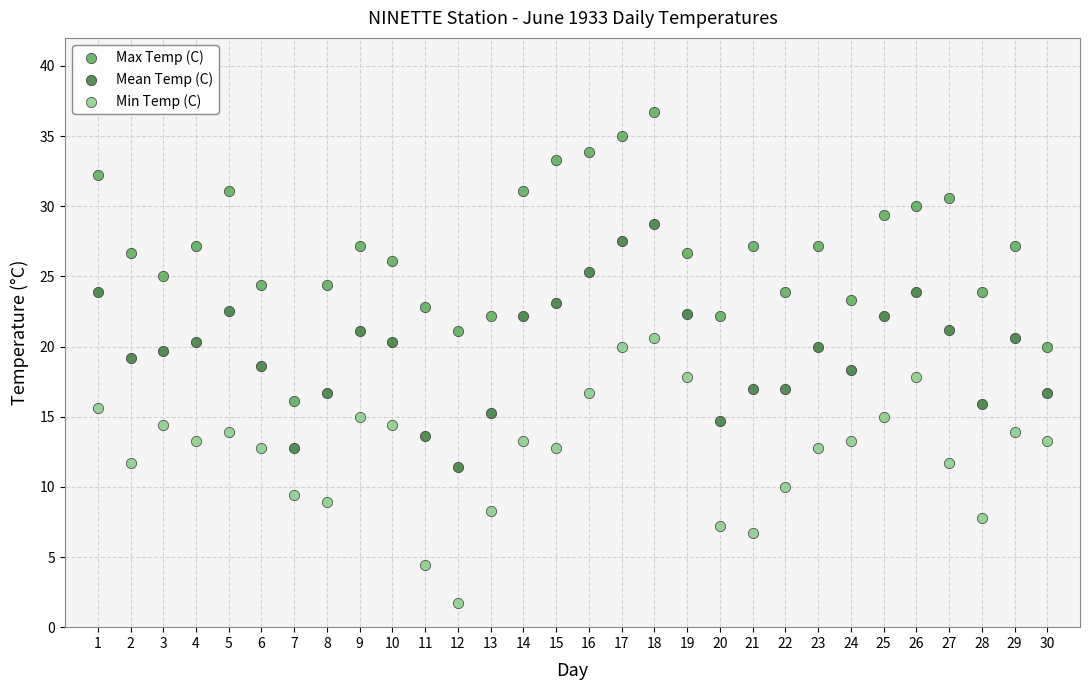

Which series reaches the maximum Y coordinate?

Max Temp (C)